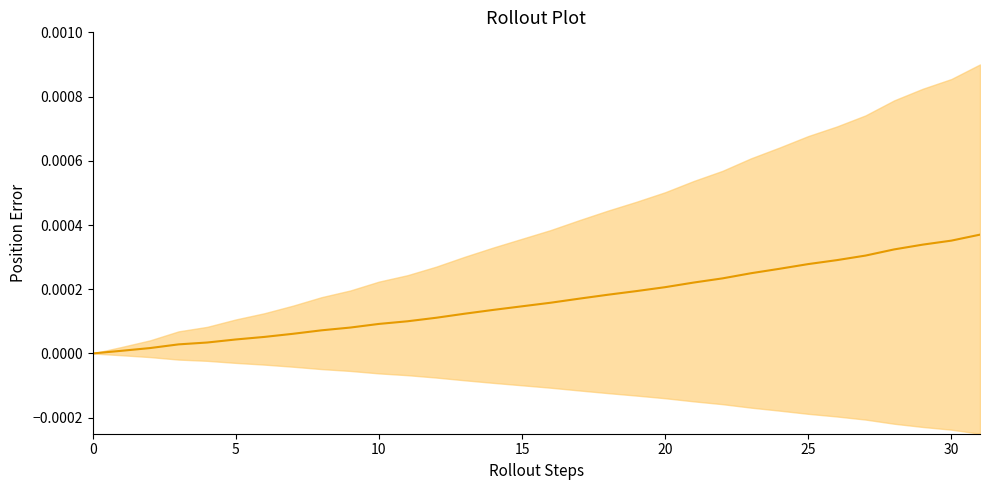

At which category does the chart reach its peak across all series?

31